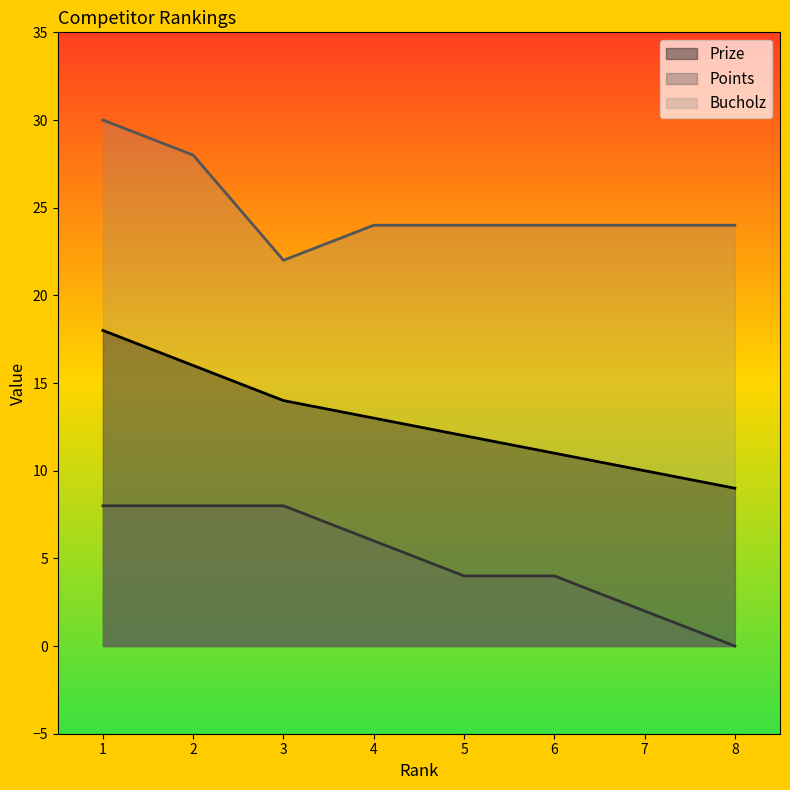

Reading right to left, list all the values displayed in this chart.

Prize: 8=9	7=10	6=11	5=12	4=13	3=14	2=16	1=18
Points: 8=0	7=2	6=4	5=4	4=6	3=8	2=8	1=8
Bucholz: 8=24	7=24	6=24	5=24	4=24	3=22	2=28	1=30